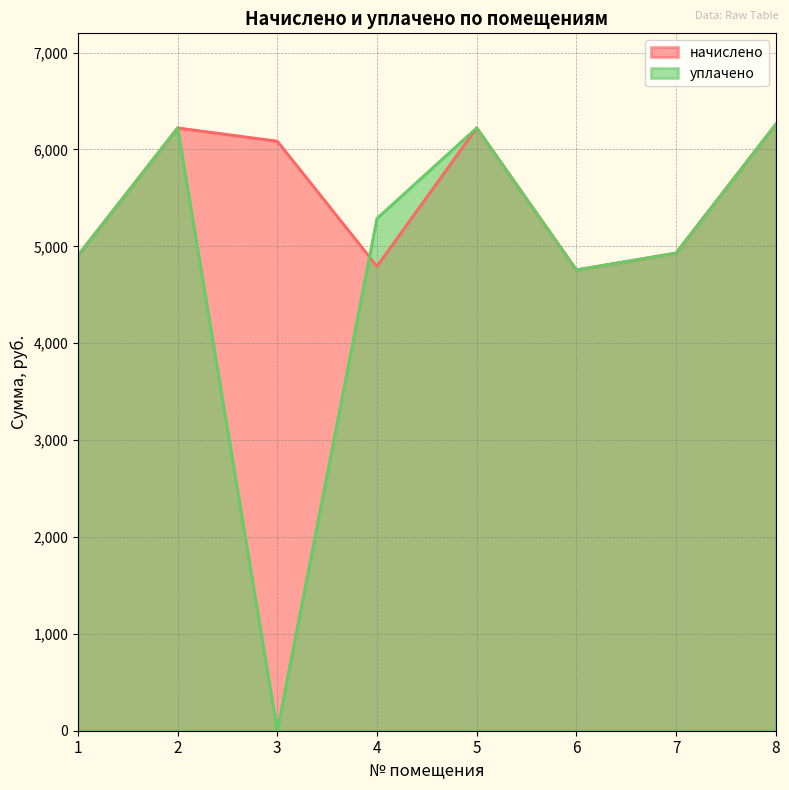

How many data points in уплачено are above 5288?

4